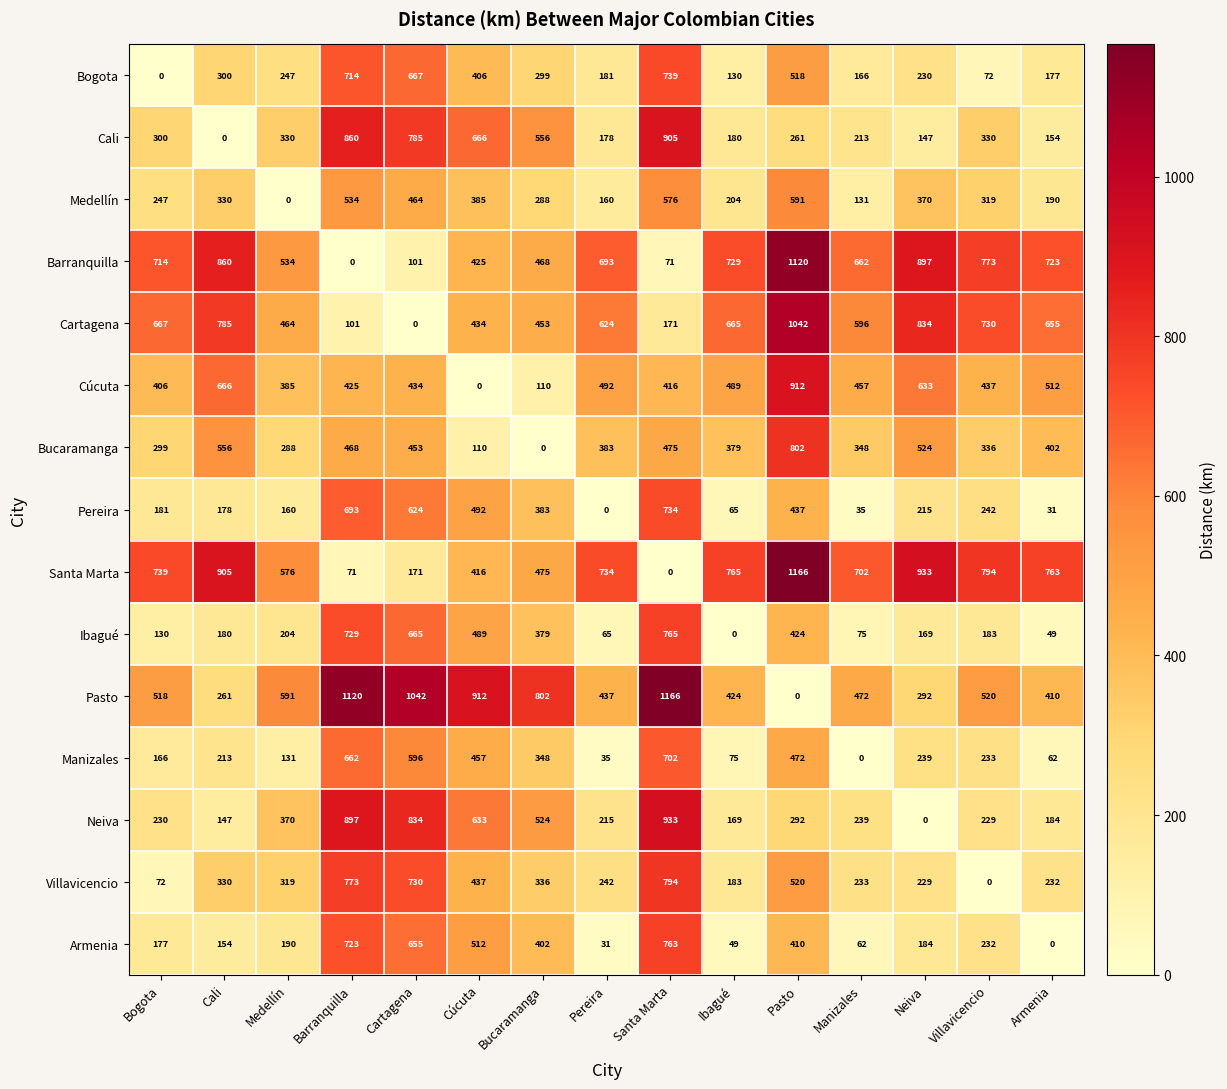

Which series has the largest total across all categories?

Santa Marta